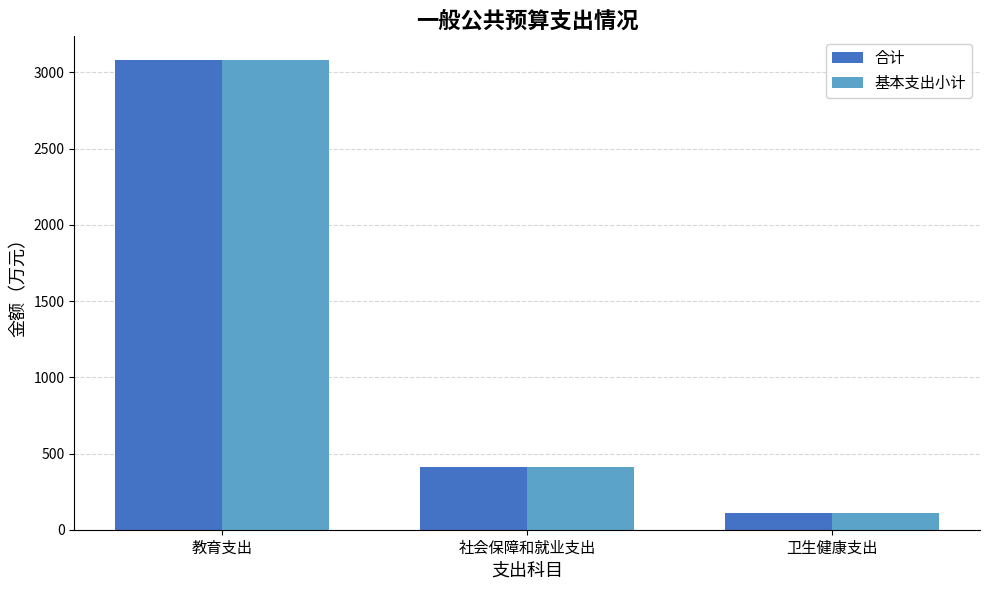

At how many categories does at least one series exceed 1925?

1